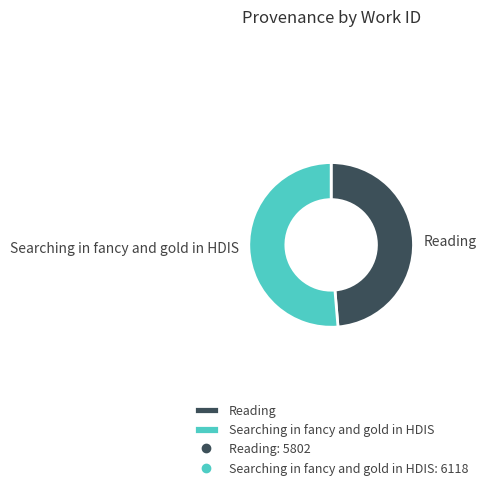

Which has a higher value, Reading or Searching in fancy and gold in HDIS?

Searching in fancy and gold in HDIS